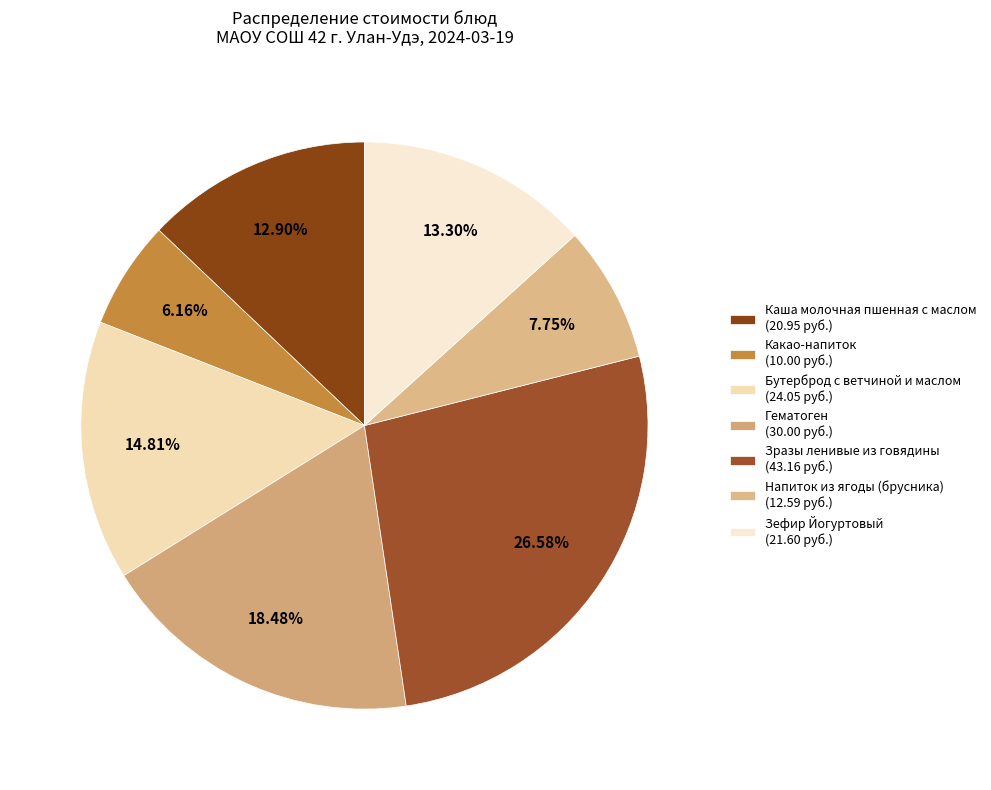

What percentage is the Каша молочная пшенная с маслом slice, to the nearest percent?

13%